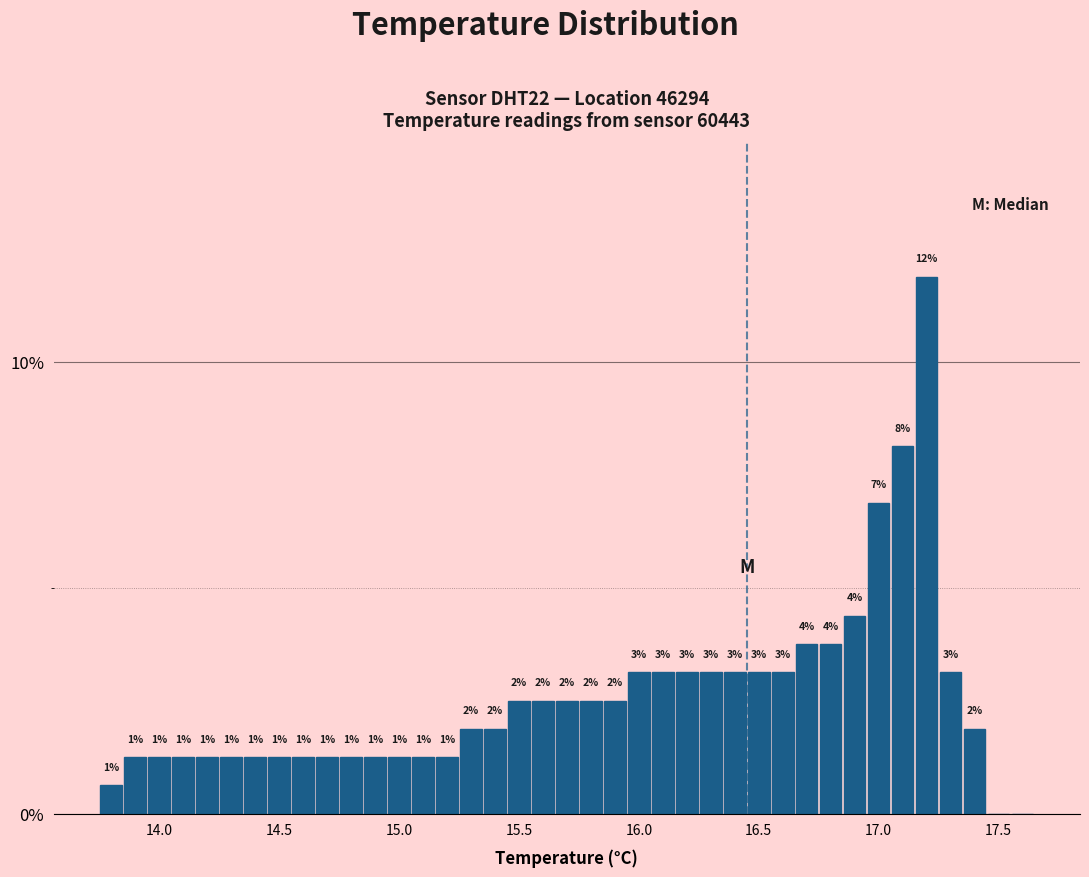

Around what value on the x-axis is the tallest bar? Give the approximate position of its centre, as read against the axis.

17.20